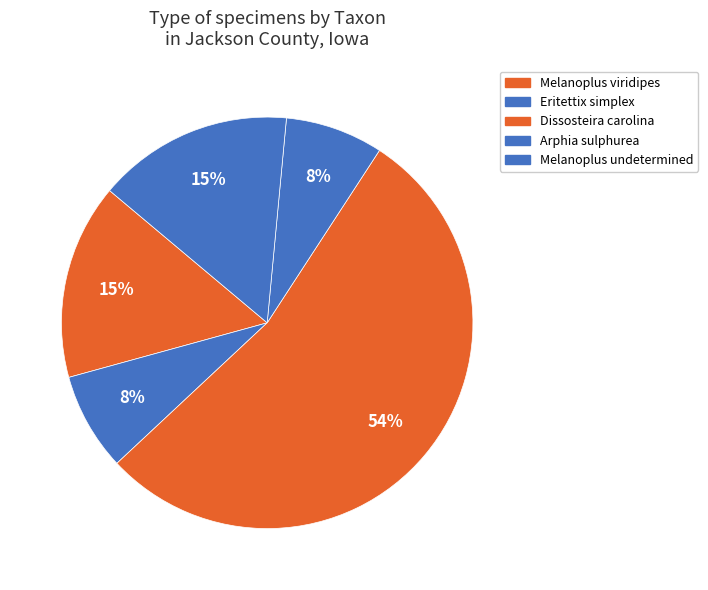

Count the number of slices in the pie.

5